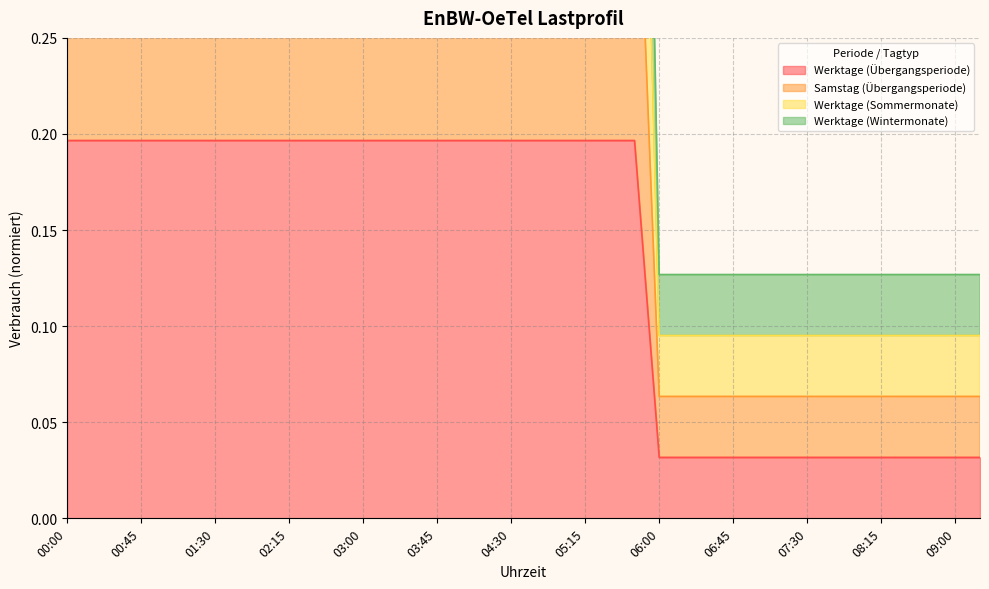

What is the sum of all Werktage (Übergangsperiode) values?

5.2